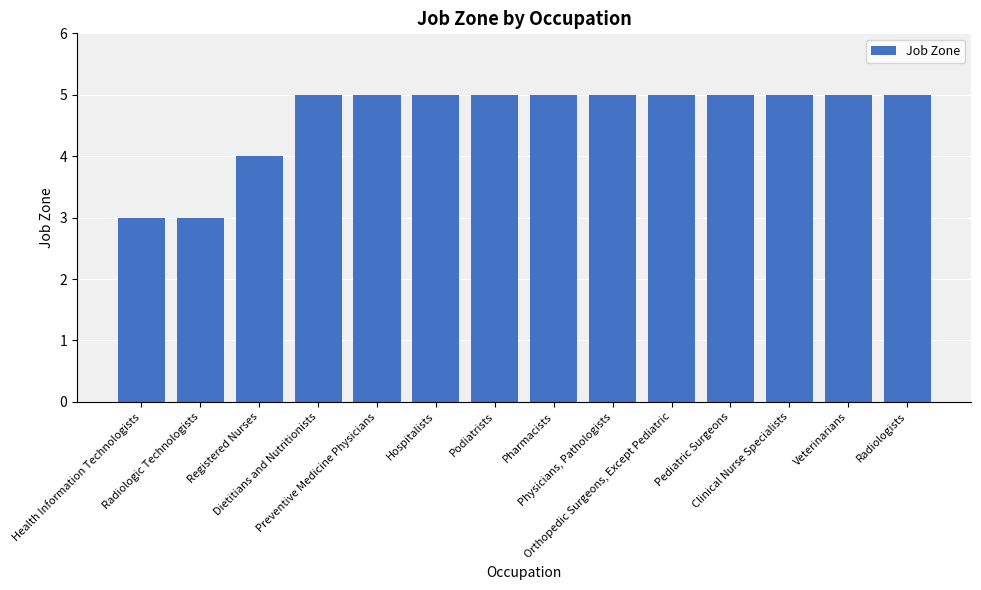

What is the label of the 3rd bar from the right?

Clinical Nurse Specialists